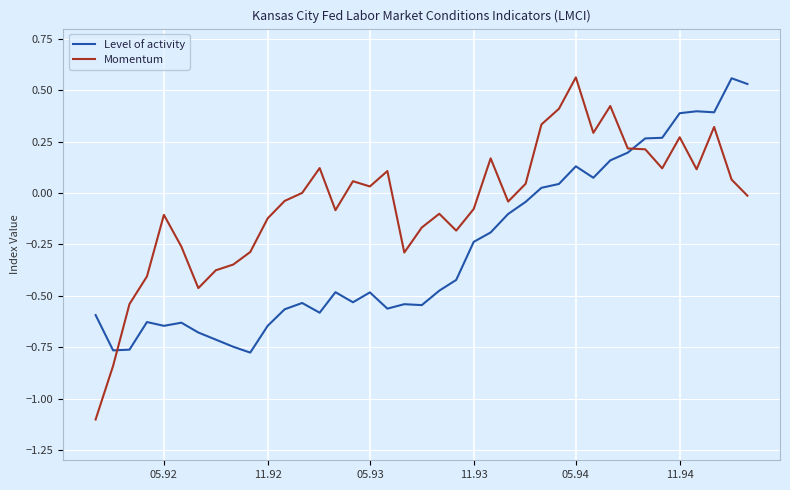

Which series has the widest spread of values?

Momentum